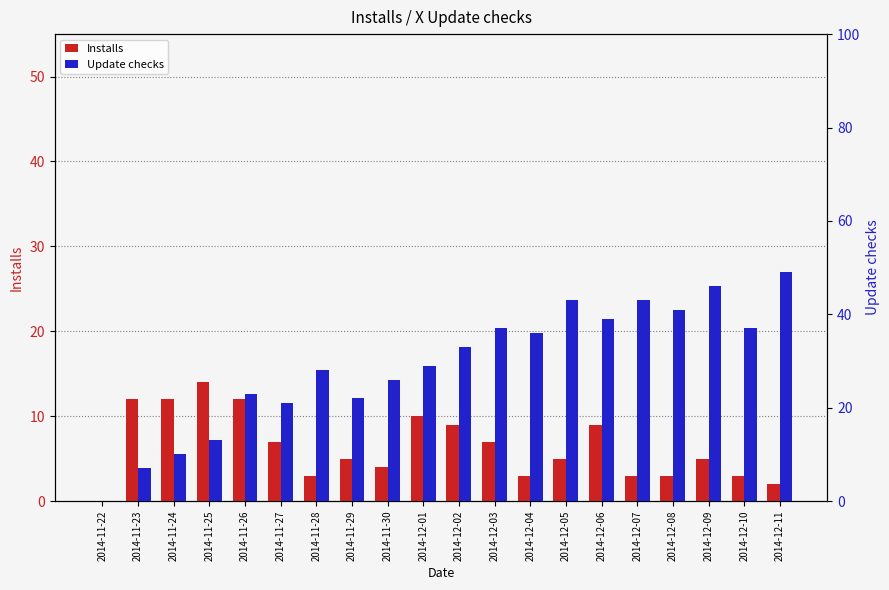

What is the average value of the Installs series?

6